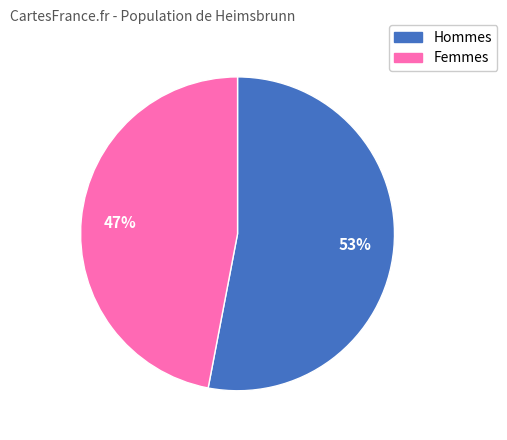

Is there a majority slice in this chart?

Yes